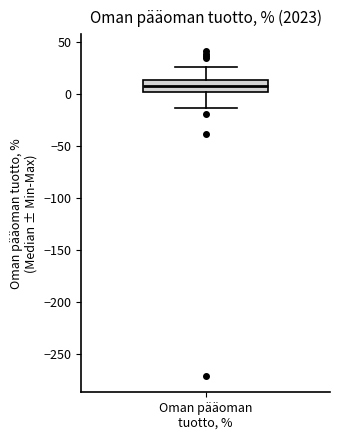

Transcribe this box plot: give where the median line is, the range the box spans, and where the two whiskers end, as read against the y-axis. The values are not printed on the chart, so give them approximately, as read against the axis.

median 10, box 0 to 15, whiskers -15 to 25